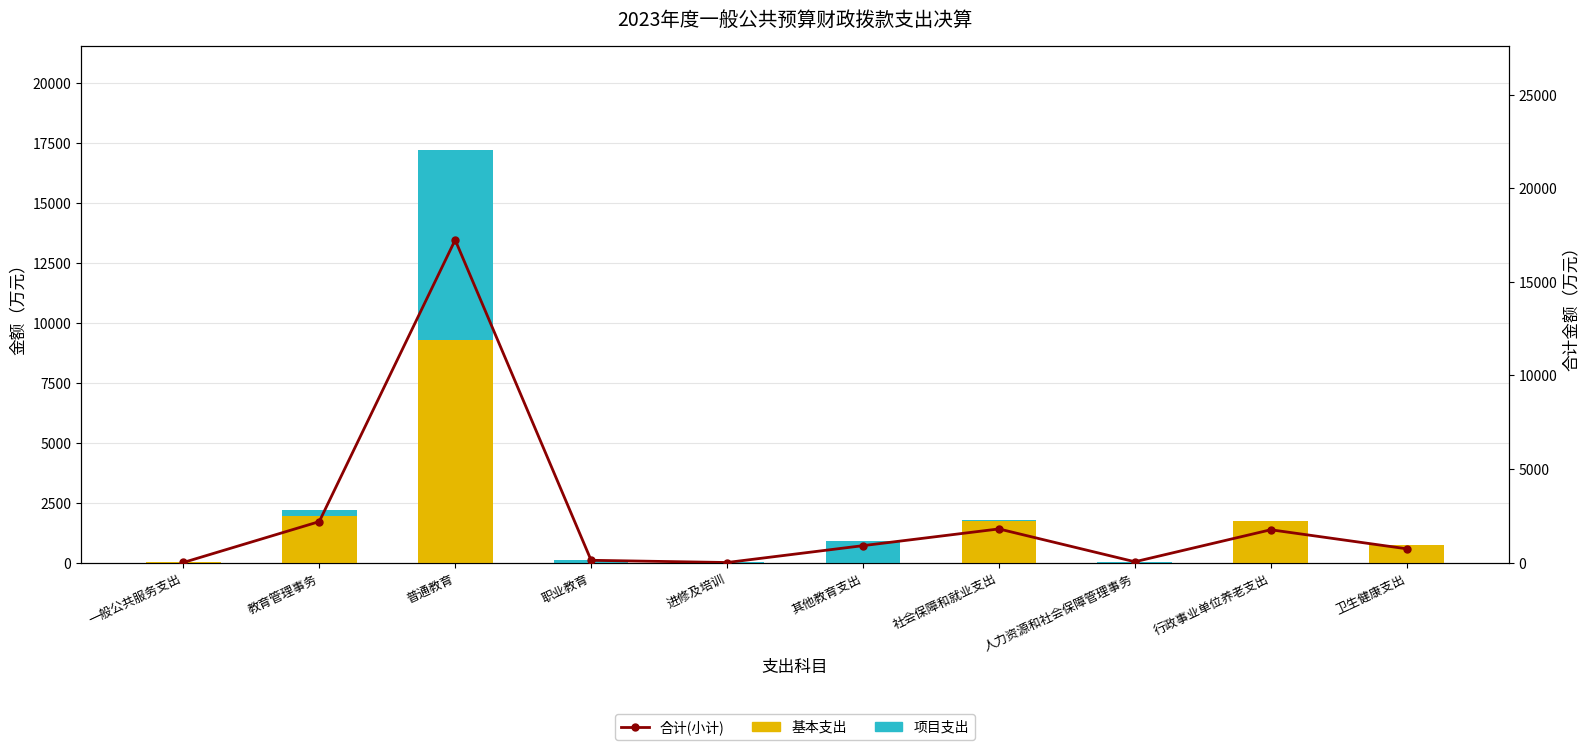

Is it true that 项目支出 equals 904.0 at 其他教育支出?

True